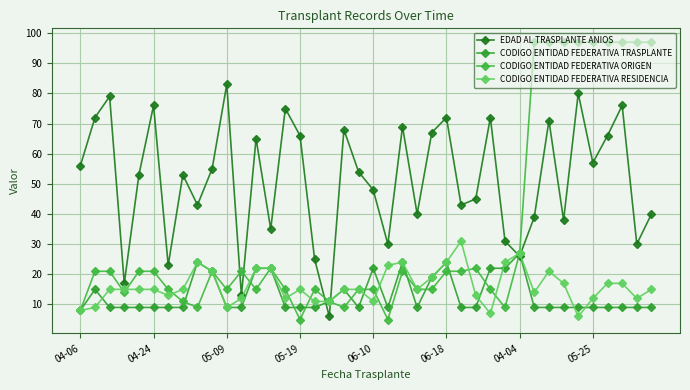

In CODIGO ENTIDAD FEDERATIVA RESIDENCIA, how many points are lower than both neighbors (excluding endpoints)?

9